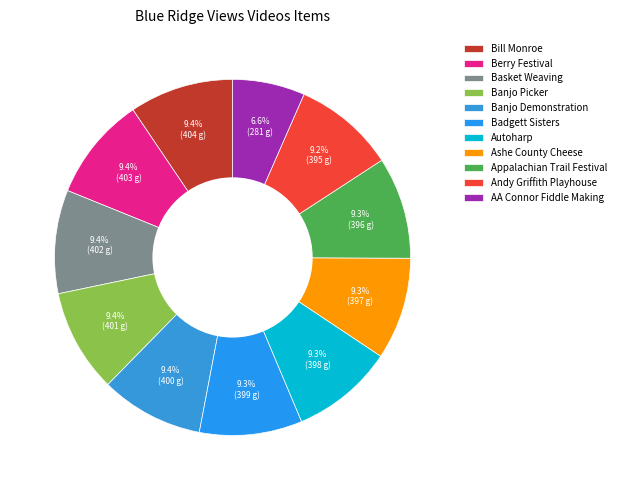

What is the change in value from Banjo Demonstration to AA Connor Fiddle Making?

-119